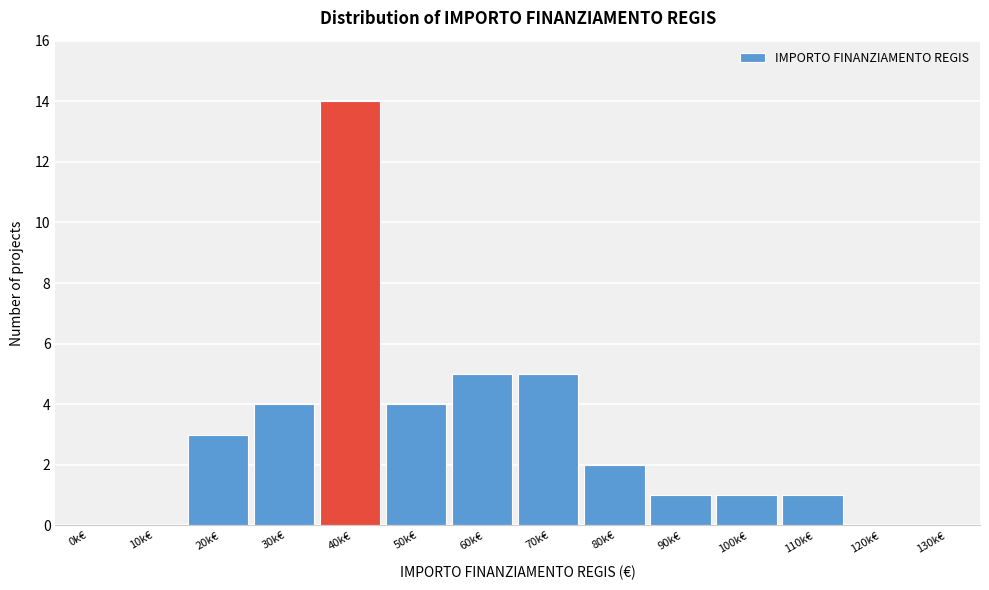

Reading left to right, extract all data points from this chart.

0k€=0	10k€=0	20k€=3	30k€=4	40k€=14	50k€=4	60k€=5	70k€=5	80k€=2	90k€=1	100k€=1	110k€=1	120k€=0	130k€=0